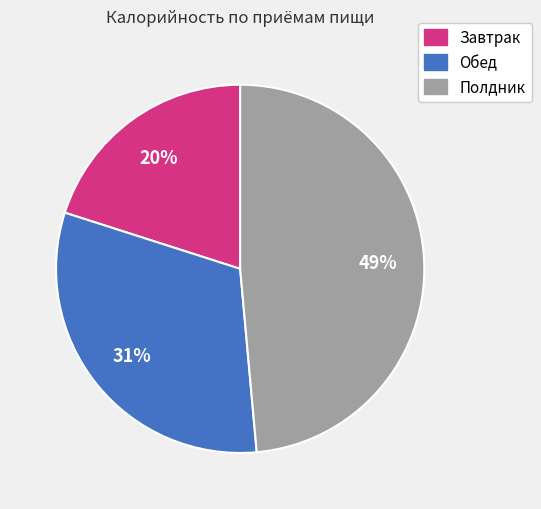

Combined, do Обед and Завтрак account for over 50%?

Yes